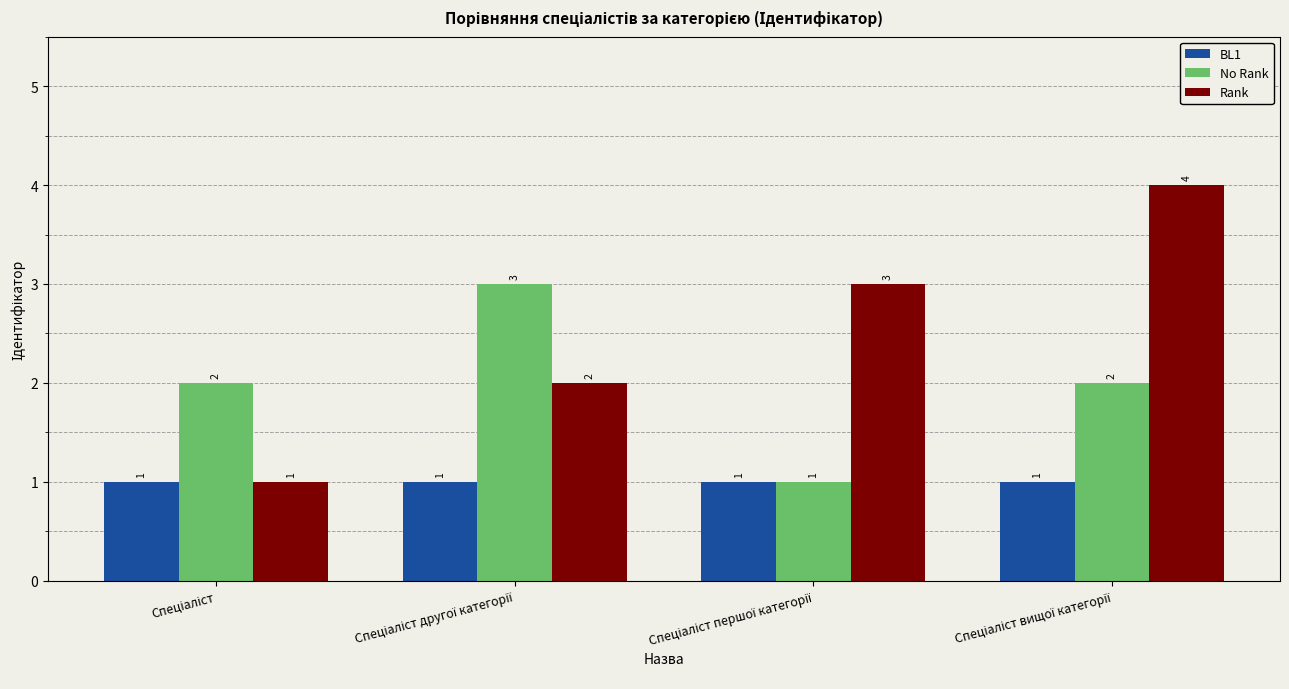

How many No Rank values are between 2 and 3?

3